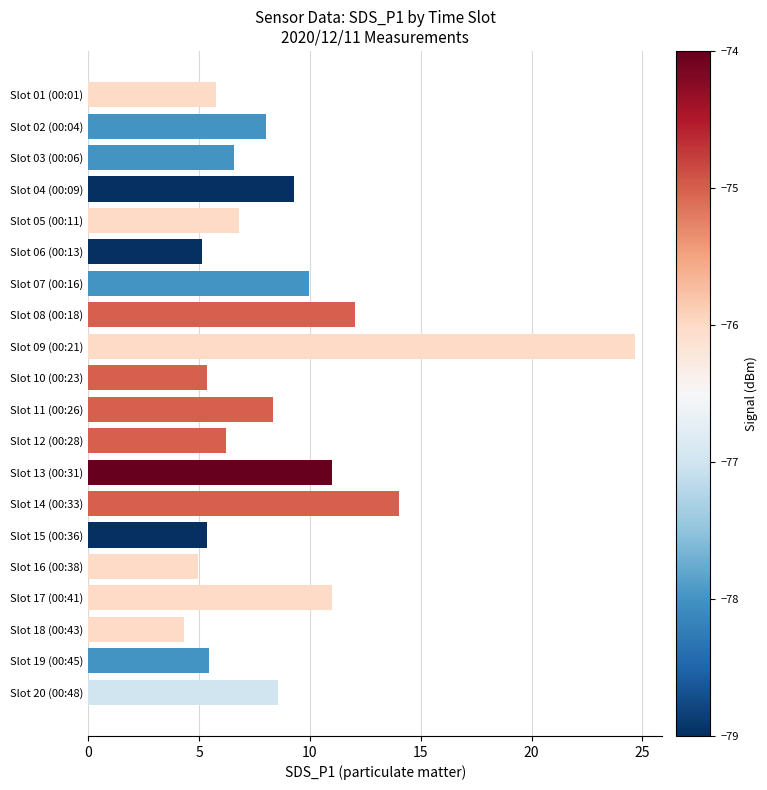

What is the change in value from Slot 12 (00:28) to Slot 17 (00:41)?

+4.8